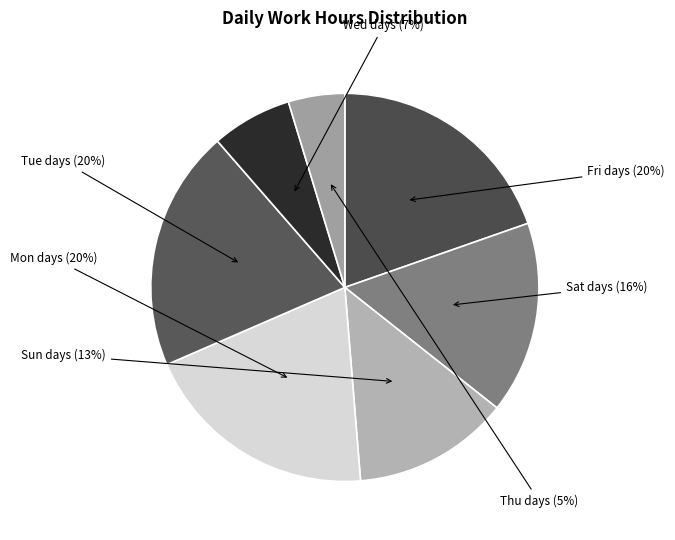

Count the number of slices in the pie.

7